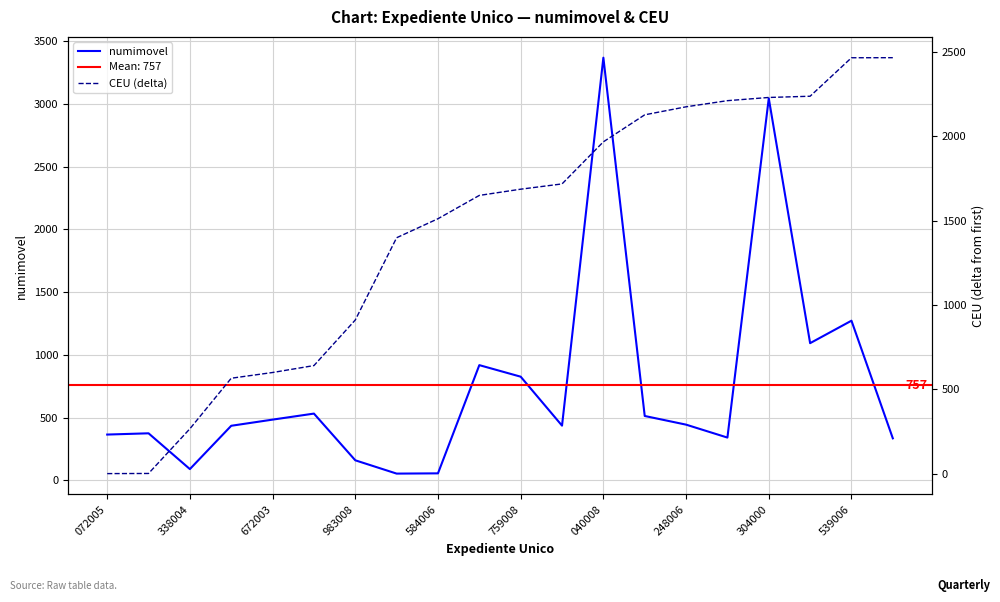

In numimovel, how many points are higher than both neighbors (excluding endpoints)?

6